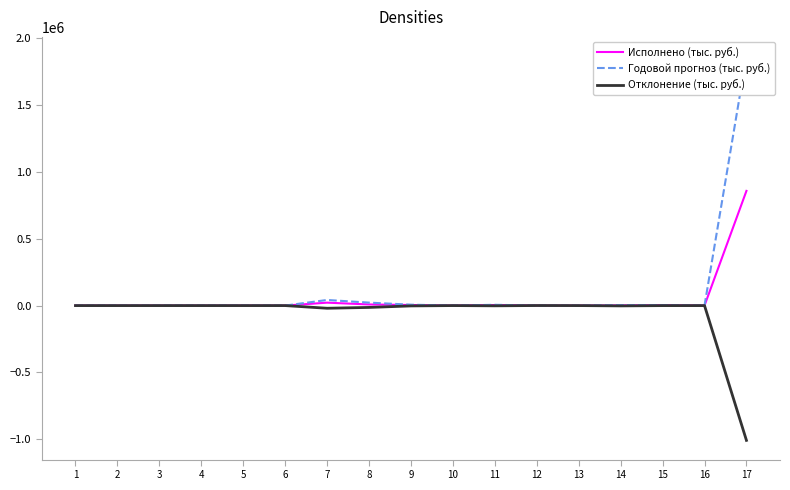

True or false: Исполнено (тыс. руб.) and Отклонение (тыс. руб.) intersect in this chart.

False